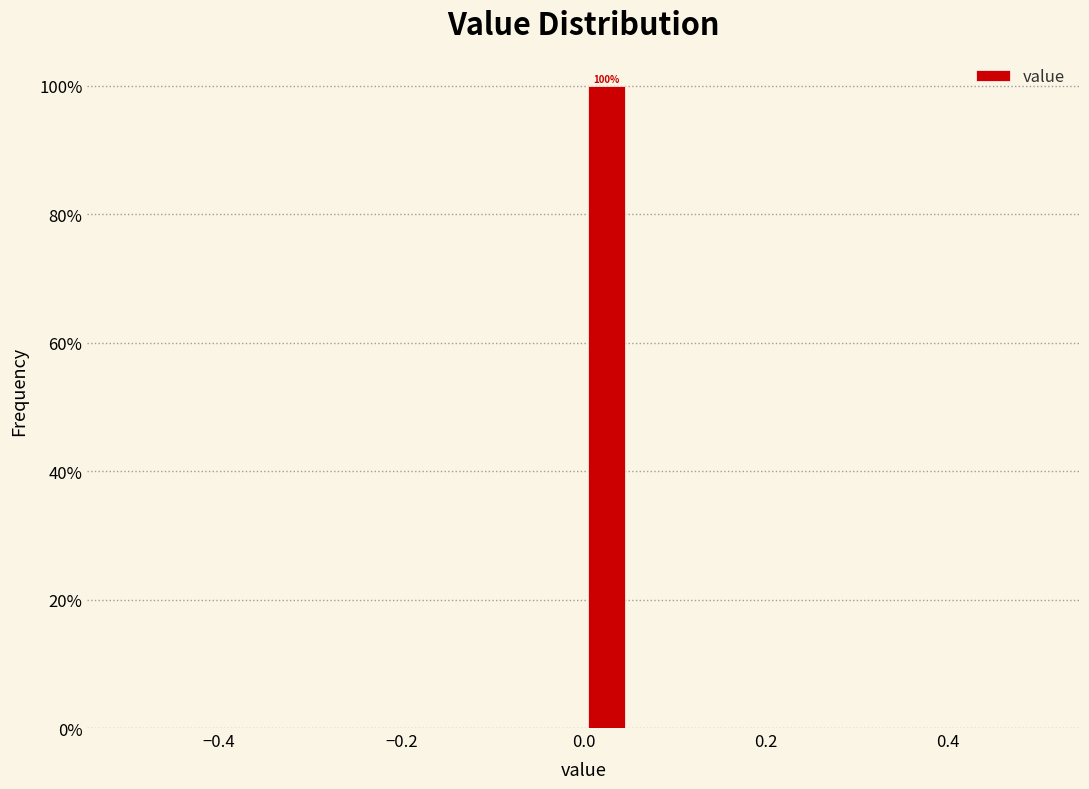

Around what value on the x-axis is the tallest bar? Give the approximate position of its centre, as read against the axis.

0.02